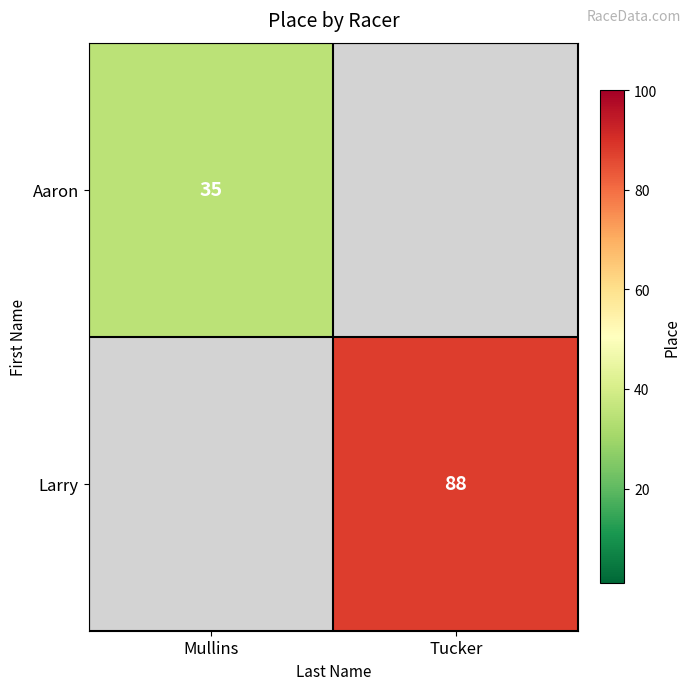

The Larry series shows 88 at Tucker. True or false?

True